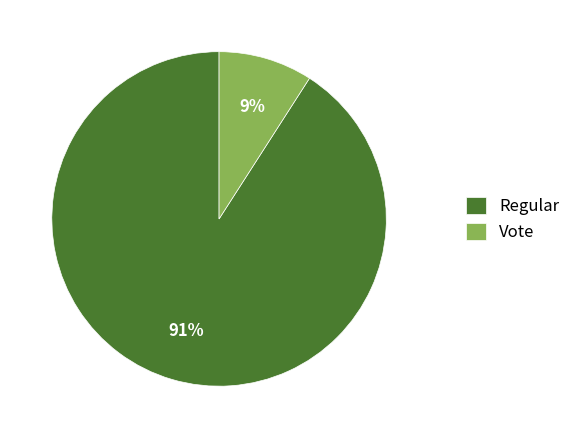

Do Regular and Vote together represent more than half of the pie?

Yes